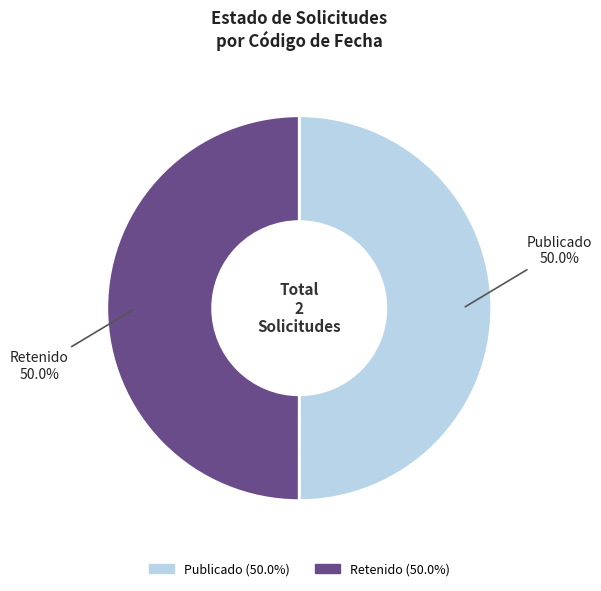

Do Retenido and Publicado together represent more than half of the pie?

Yes